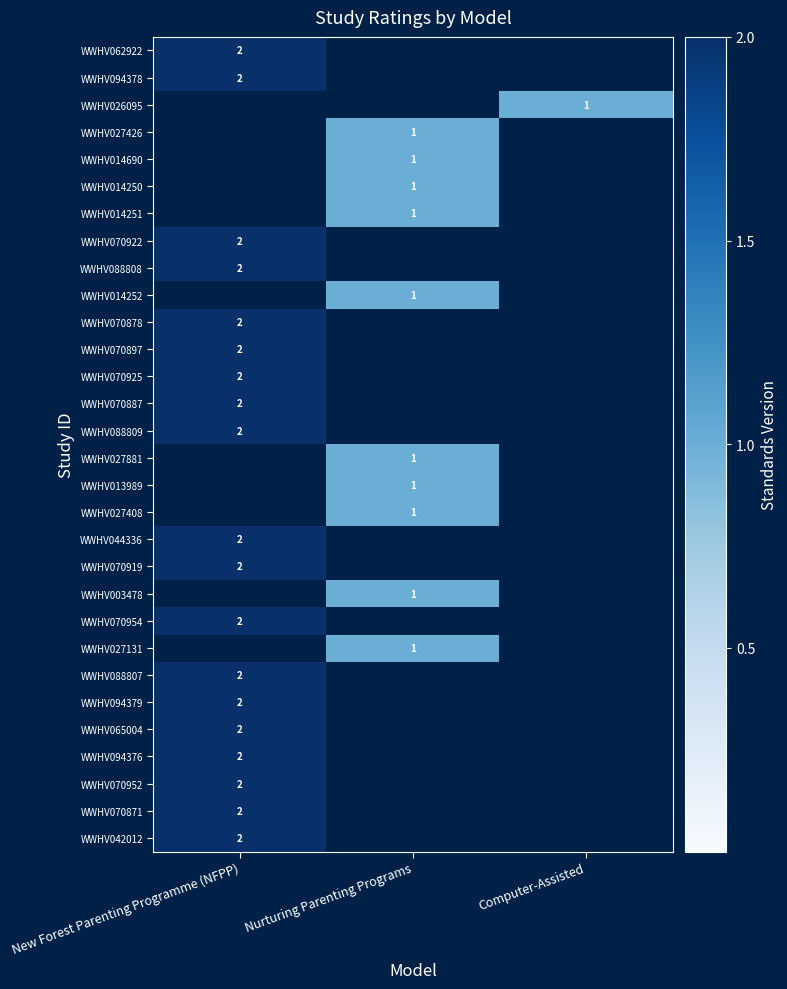

The value of WWHV042012 at New Forest Parenting Programme (NFPP) is 1. True or false?

False